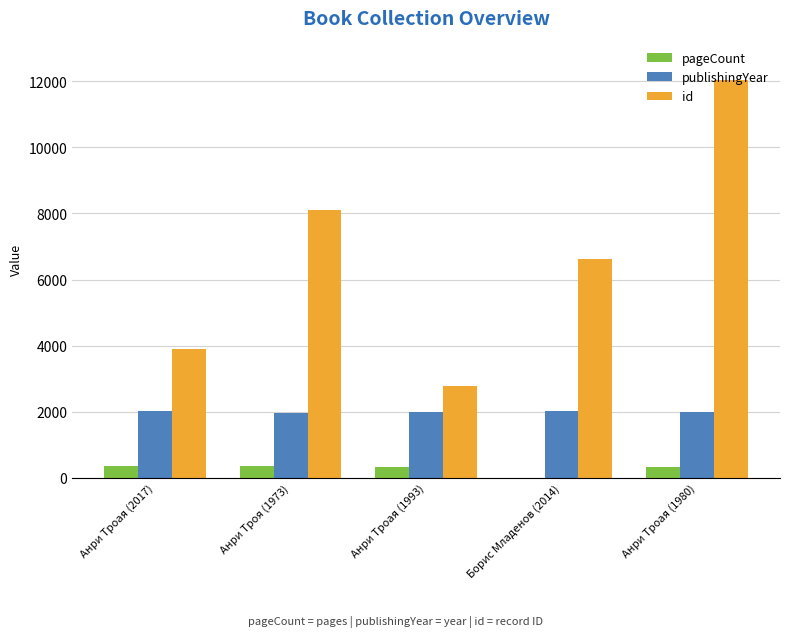

True or false: pageCount has a value of 320 at Анри Троая (1993).

True